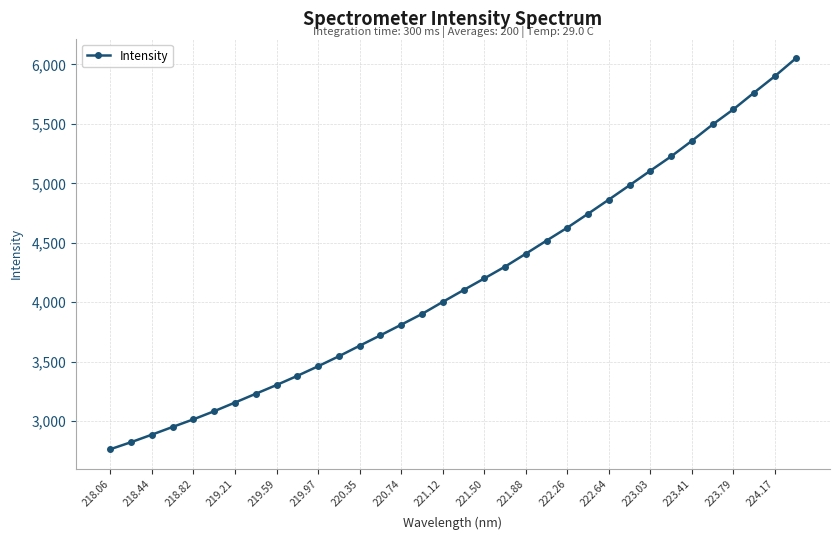

What is the difference between the maximum and minimum values?

3288.6